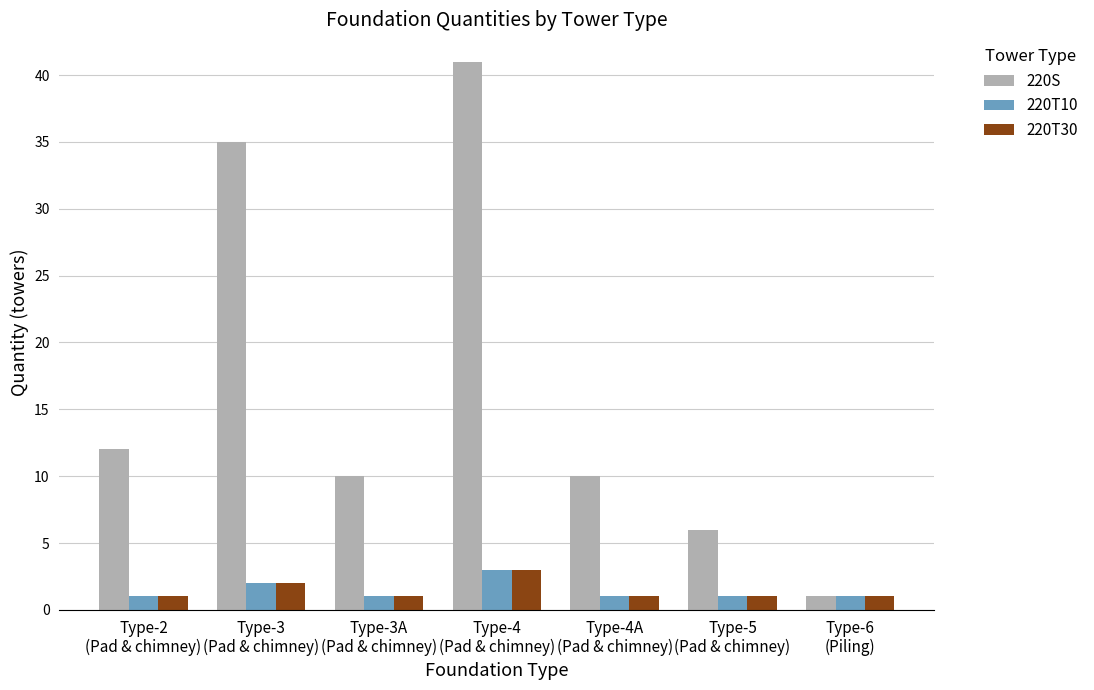

Reading left to right, transcribe all the data shown in this chart.

220S: Type-2
(Pad & chimney)=12	Type-3
(Pad & chimney)=35	Type-3A
(Pad & chimney)=10	Type-4
(Pad & chimney)=41	Type-4A
(Pad & chimney)=10	Type-5
(Pad & chimney)=6	Type-6
(Piling)=1
220T10: Type-2
(Pad & chimney)=1	Type-3
(Pad & chimney)=2	Type-3A
(Pad & chimney)=1	Type-4
(Pad & chimney)=3	Type-4A
(Pad & chimney)=1	Type-5
(Pad & chimney)=1	Type-6
(Piling)=1
220T30: Type-2
(Pad & chimney)=1	Type-3
(Pad & chimney)=2	Type-3A
(Pad & chimney)=1	Type-4
(Pad & chimney)=3	Type-4A
(Pad & chimney)=1	Type-5
(Pad & chimney)=1	Type-6
(Piling)=1